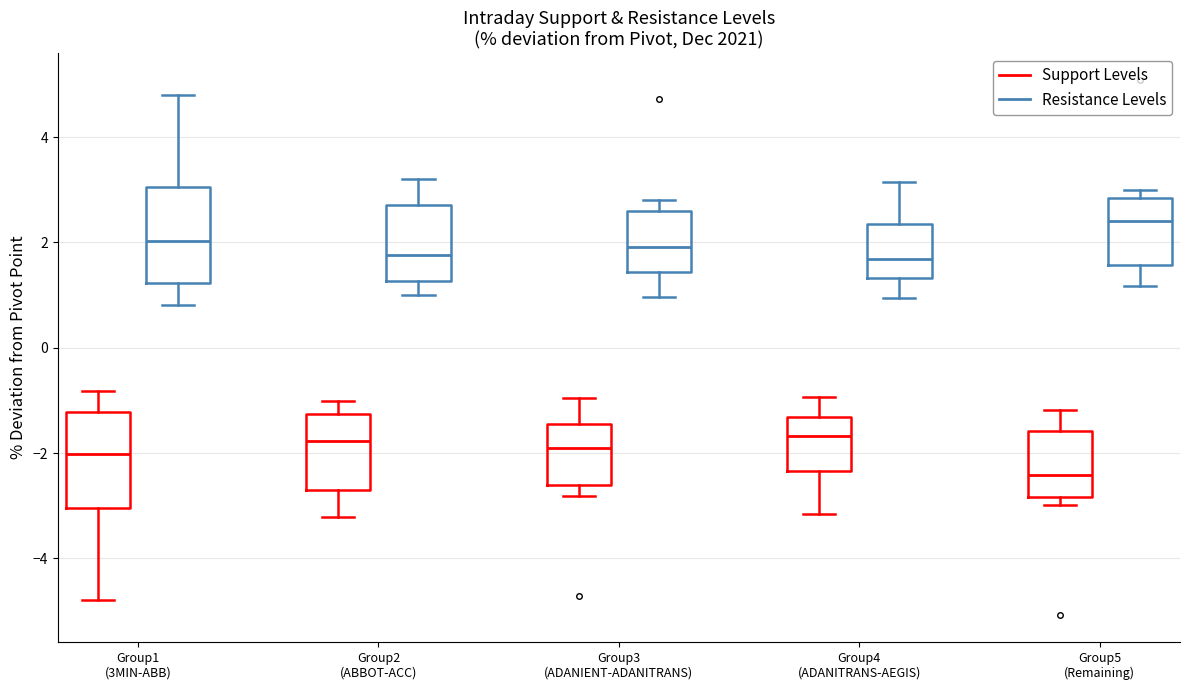

Reading left to right, read every box against the y-axis: the position of its median line, the range the box covers, and the ends of its whiskers. The values are not printed on the chart, so give them approximately, as read against the axis.

Group1 (3MIN-ABB) (Support Levels): median -2.0, box -3.0 to -1.2, whiskers -4.8 to -0.8
Group1 (3MIN-ABB) (Resistance Levels): median 2.0, box 1.2 to 3.0, whiskers 0.8 to 4.8
Group2 (ABBOT-ACC) (Support Levels): median -1.8, box -2.8 to -1.2, whiskers -3.2 to -1.0
Group2 (ABBOT-ACC) (Resistance Levels): median 1.8, box 1.2 to 2.8, whiskers 1.0 to 3.2
Group3 (ADANIENT-ADANITRANS) (Support Levels): median -2.0, box -2.6 to -1.4, whiskers -2.8 to -1.0
Group3 (ADANIENT-ADANITRANS) (Resistance Levels): median 2.0, box 1.4 to 2.6, whiskers 1.0 to 2.8
Group4 (ADANITRANS-AEGIS) (Support Levels): median -1.6, box -2.4 to -1.4, whiskers -3.2 to -1.0
Group4 (ADANITRANS-AEGIS) (Resistance Levels): median 1.6, box 1.4 to 2.4, whiskers 1.0 to 3.2
Group5 (Remaining) (Support Levels): median -2.4, box -2.8 to -1.6, whiskers -3.0 to -1.2
Group5 (Remaining) (Resistance Levels): median 2.4, box 1.6 to 2.8, whiskers 1.2 to 3.0